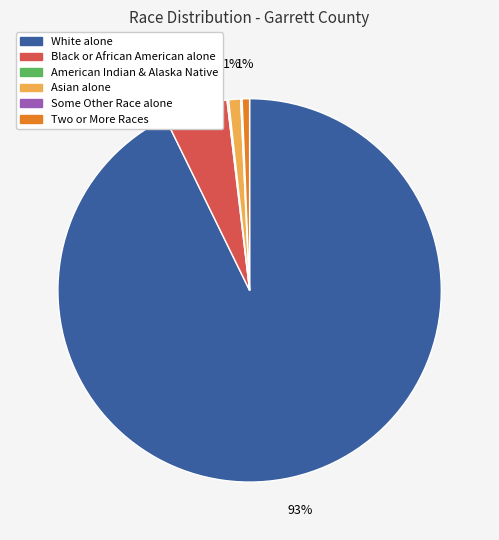

To the nearest percent, what is the average slice percentage?

17%